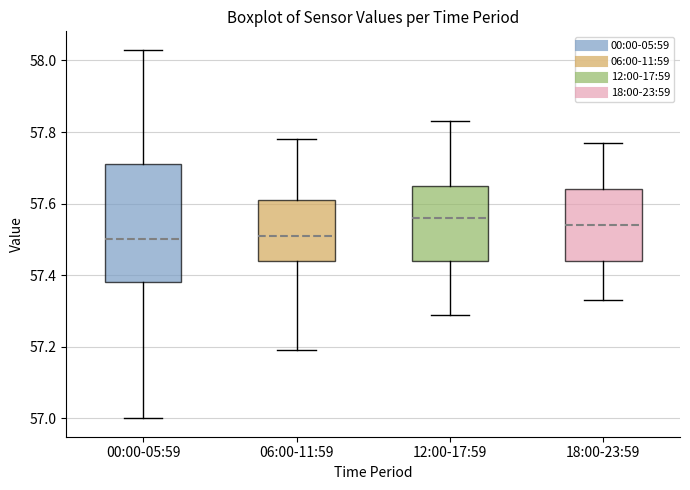

Which box's median line is the highest?

12:00-17:59